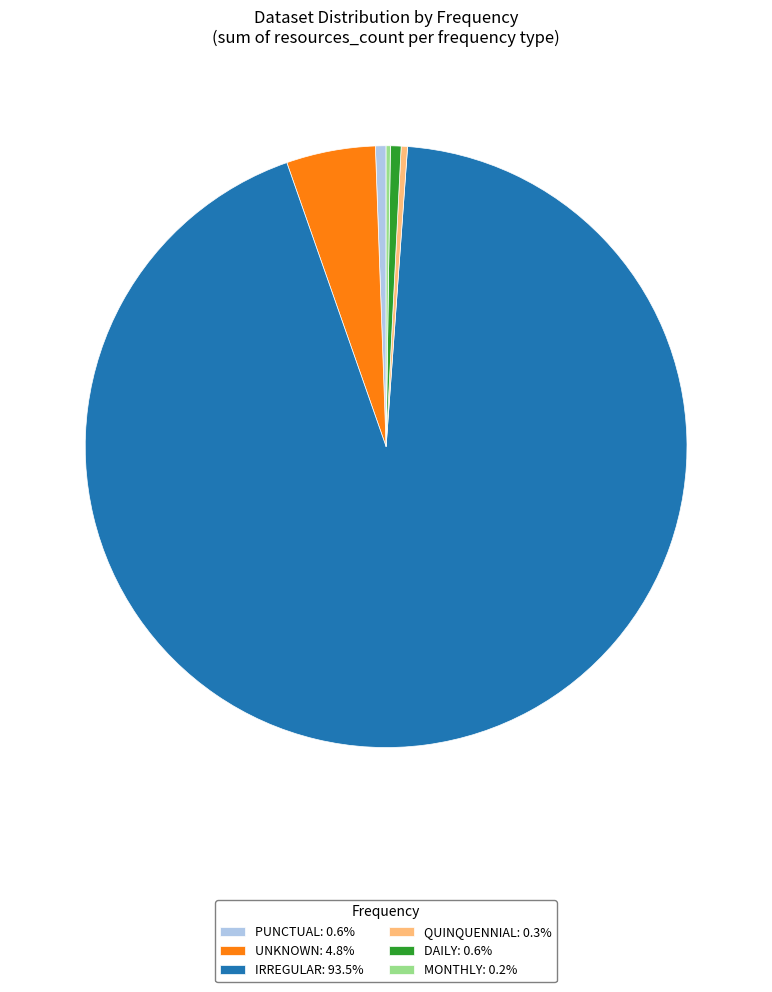

Do PUNCTUAL: 0.6% and DAILY: 0.6% together represent more than half of the pie?

No